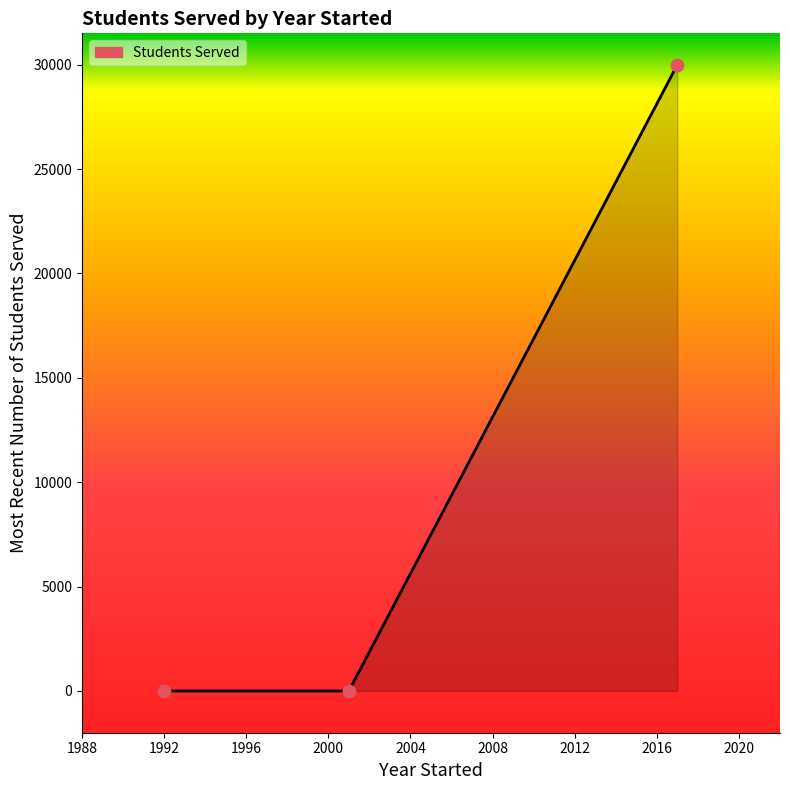

What is the maximum value shown in the chart?

30000